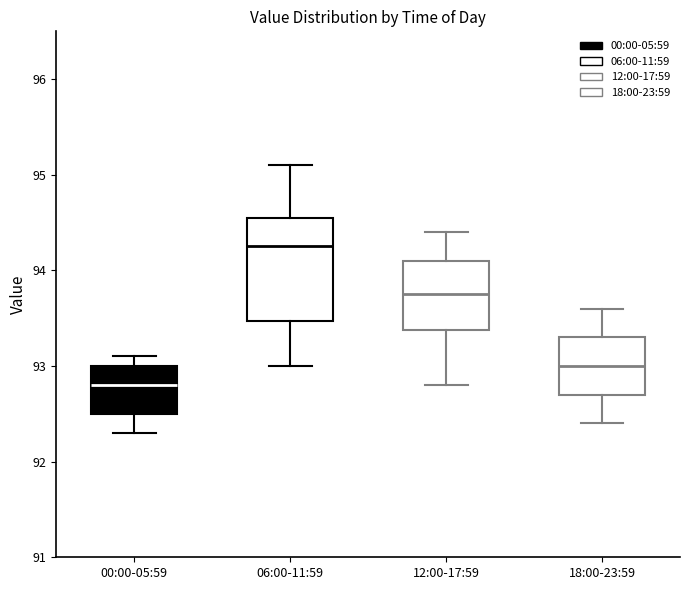

Which box has the highest median line?

06:00-11:59